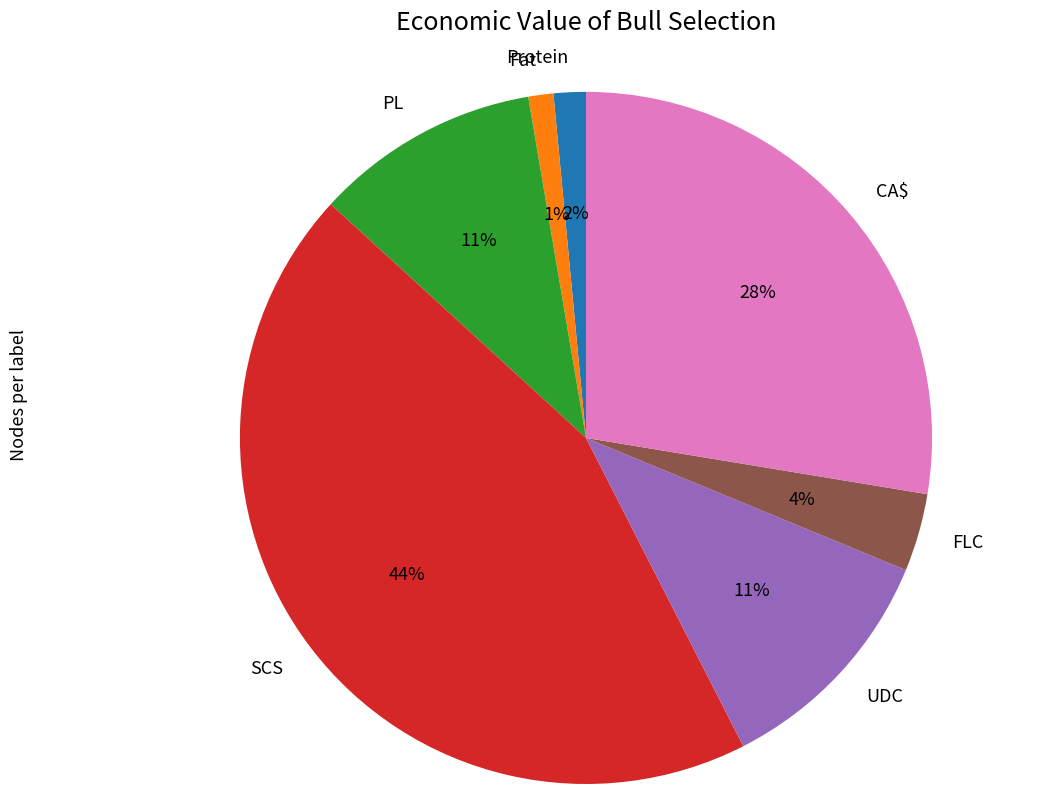

To the nearest percent, what is the average slice percentage?

14%